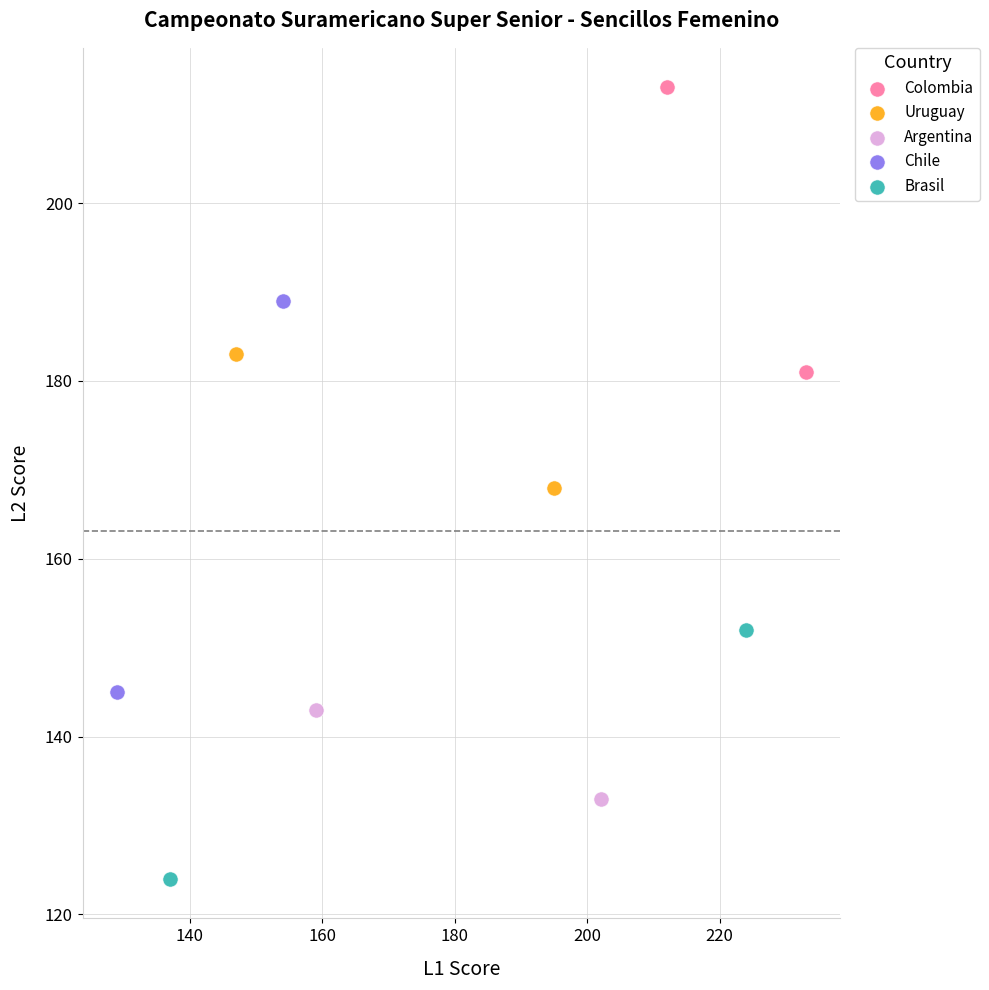

Which series contains the lowest Y value?

Brasil